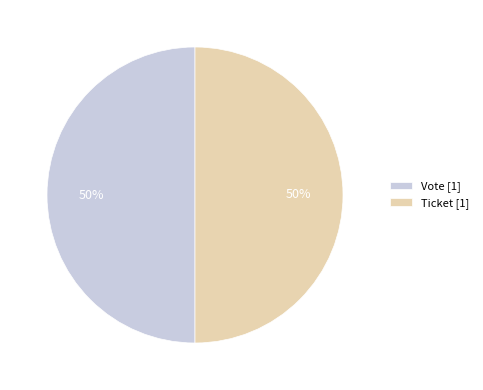

To the nearest percent, what is the combined percentage of Ticket [1] and Vote [1]?

100%